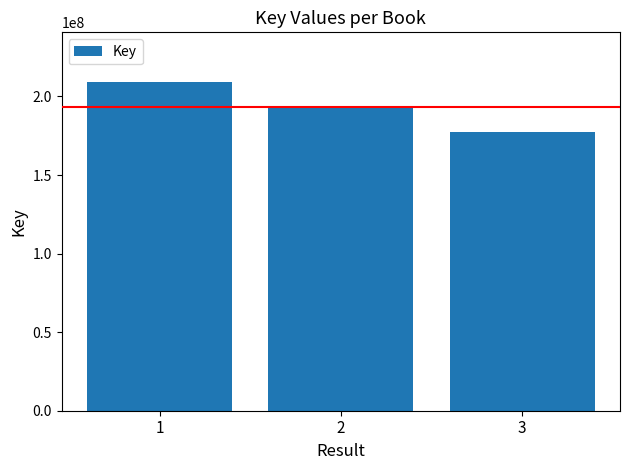

How many values are below 192486346?

1